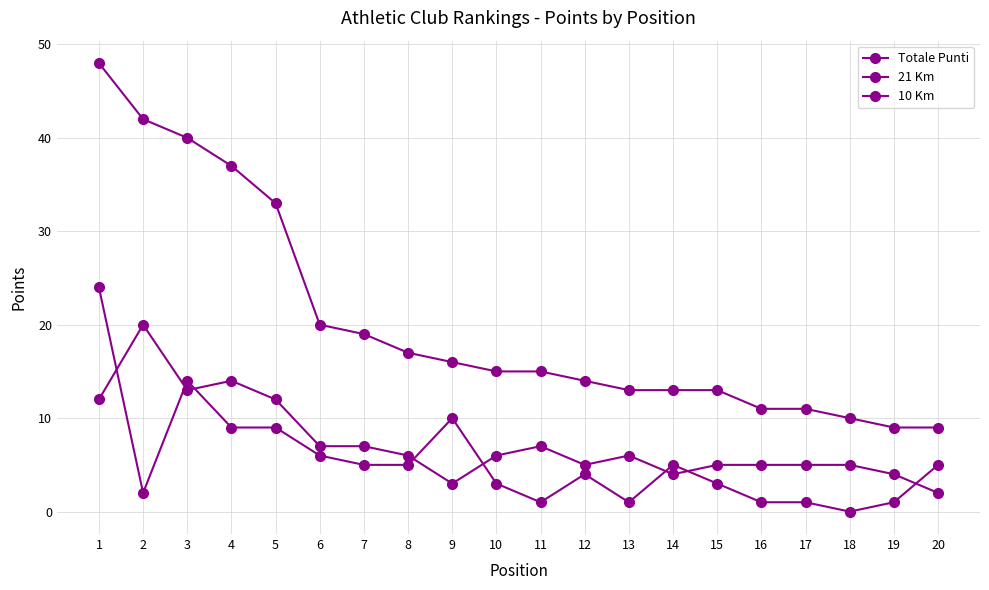

True or false: 10 Km and Totale Punti intersect in this chart.

False